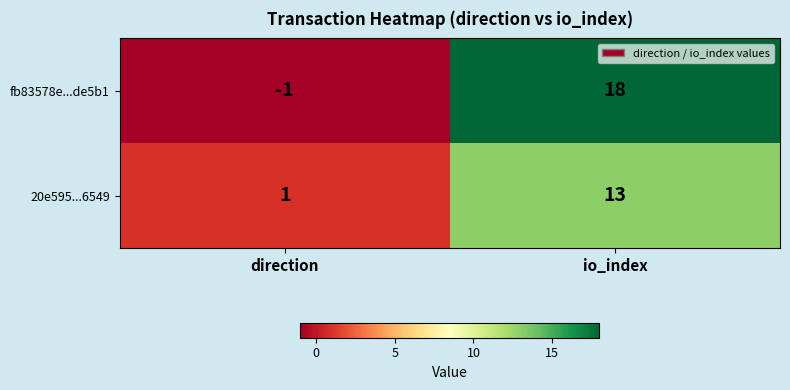

What is the difference between the highest and lowest values at io_index?

5